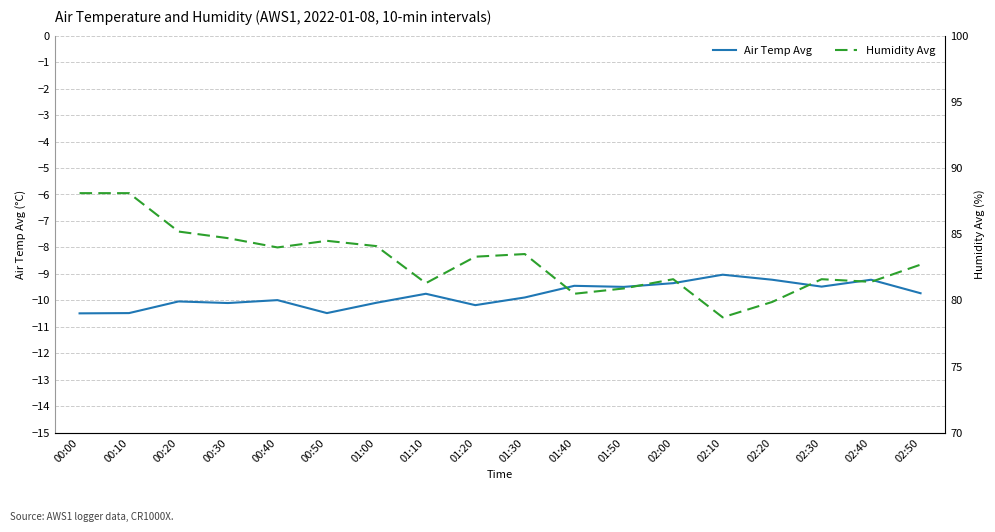

Which series has the largest range (max minus min)?

Humidity Avg